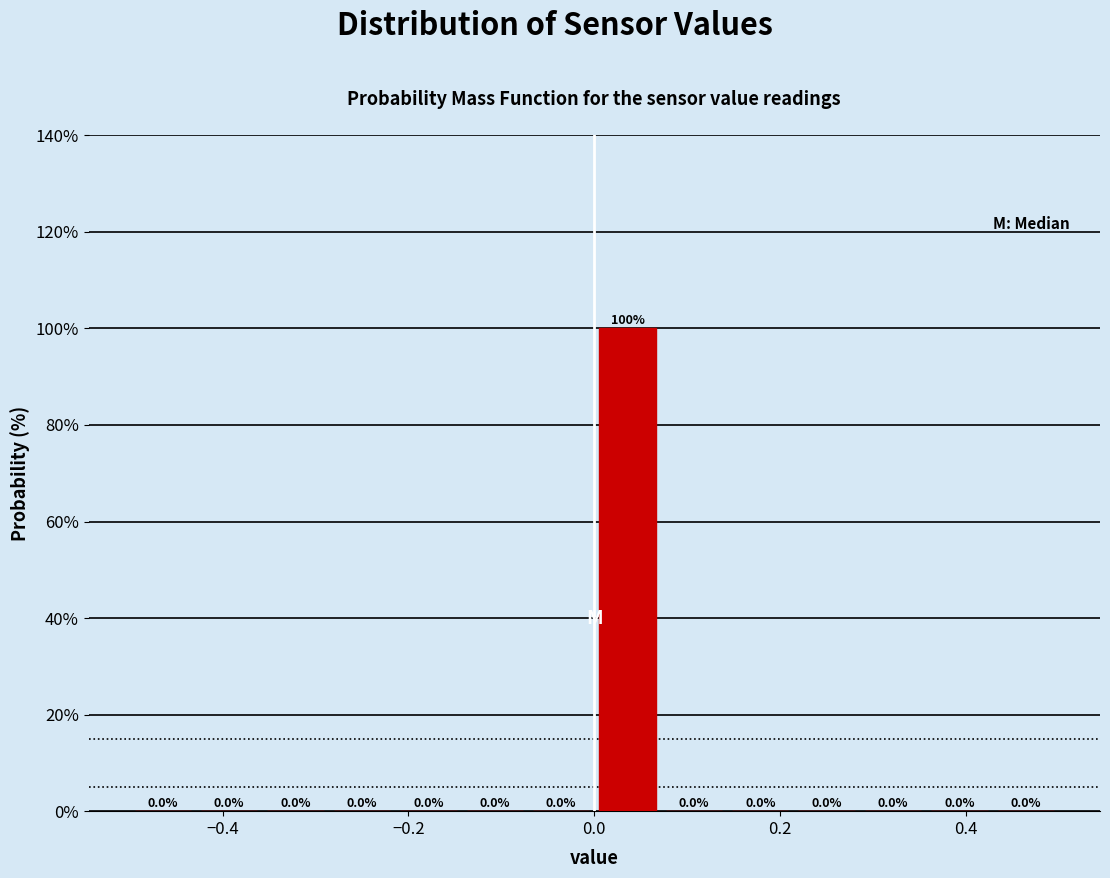

Read against the x-axis, roughly where is the centre of the tallest bar?

0.04